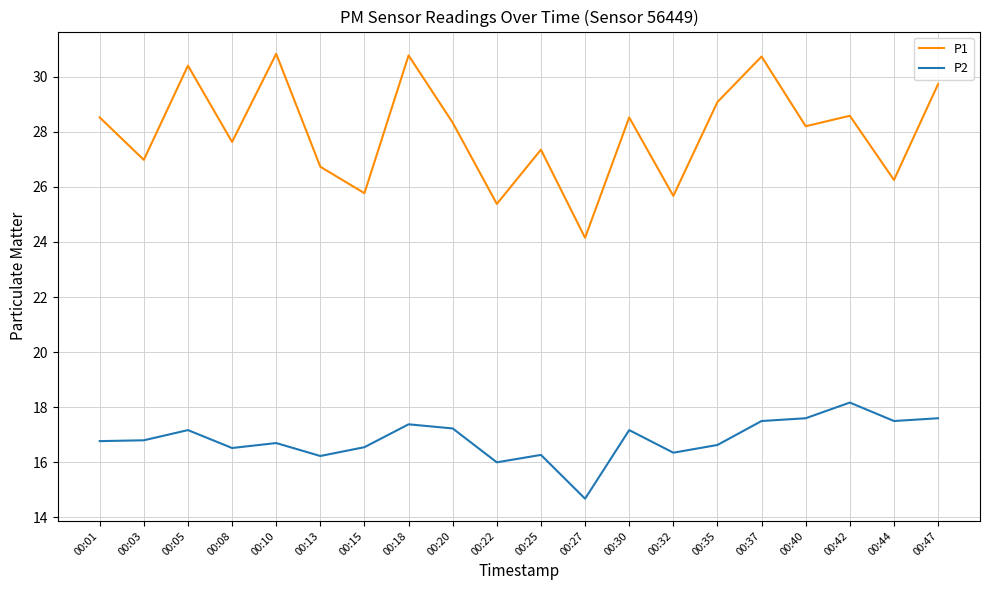

Read the P2 value at 00:15.

16.6